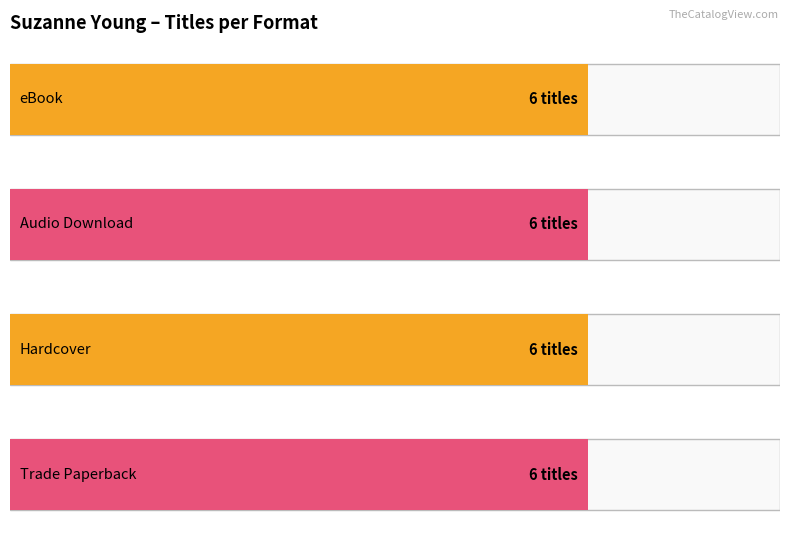

Which series has the largest total across all categories?

eBook